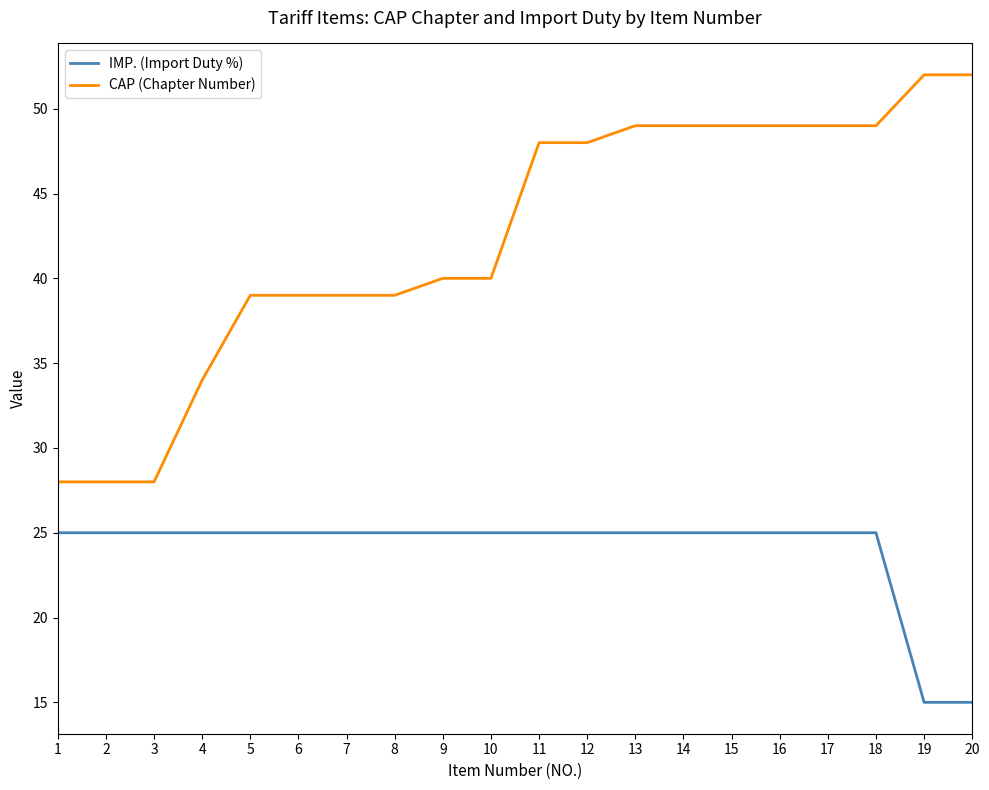

The IMP. (Import Duty %) series shows 33 at 4. True or false?

False